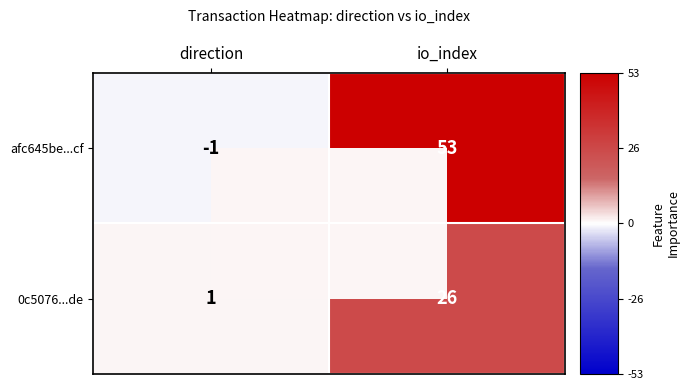

How many values in the afc645be...cf series are below 53?

1